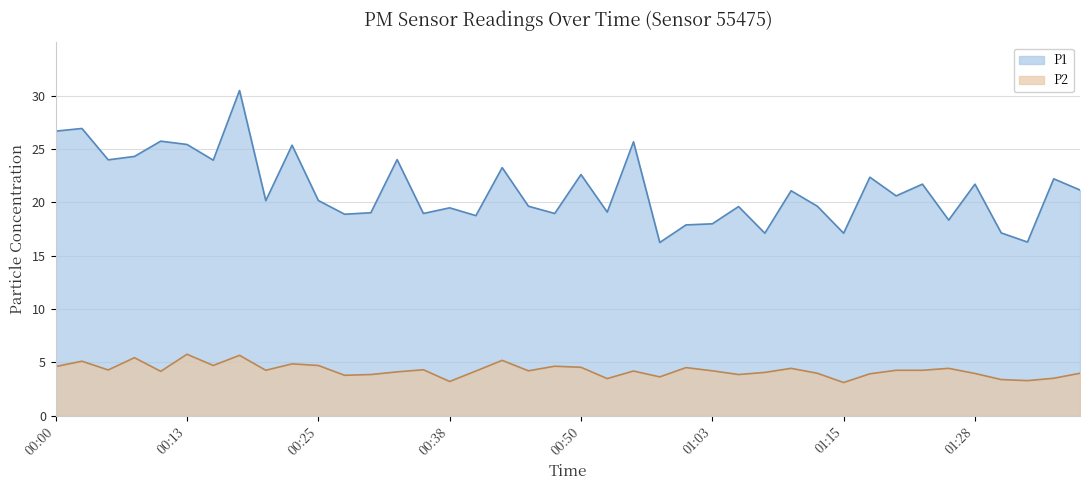

The P2 series shows 0.8 at 01:18. True or false?

False